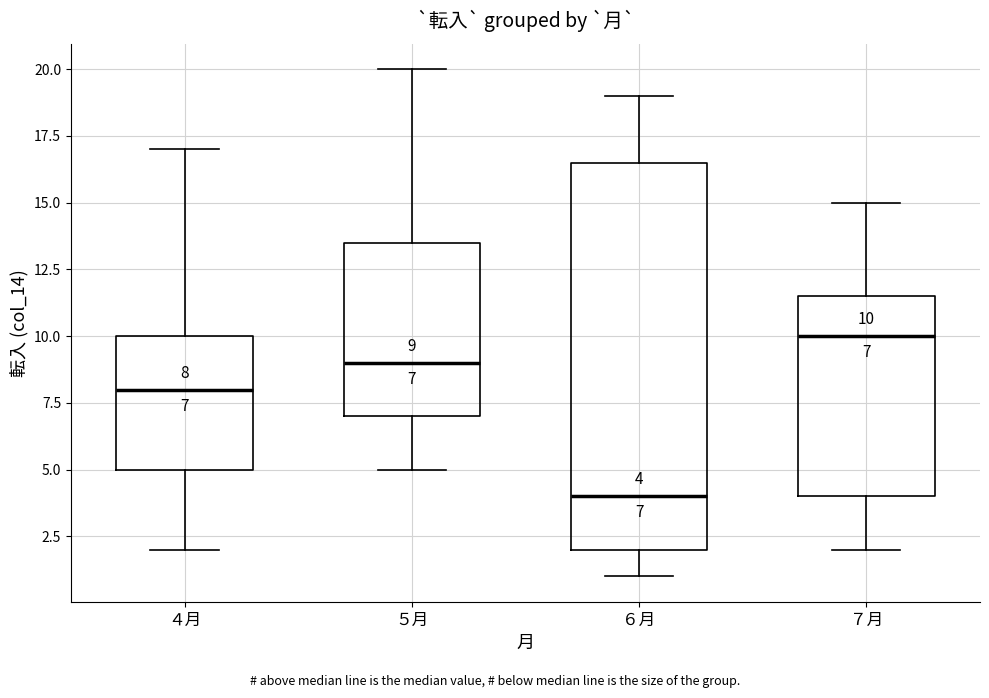

Which box's median line is the lowest?

６月